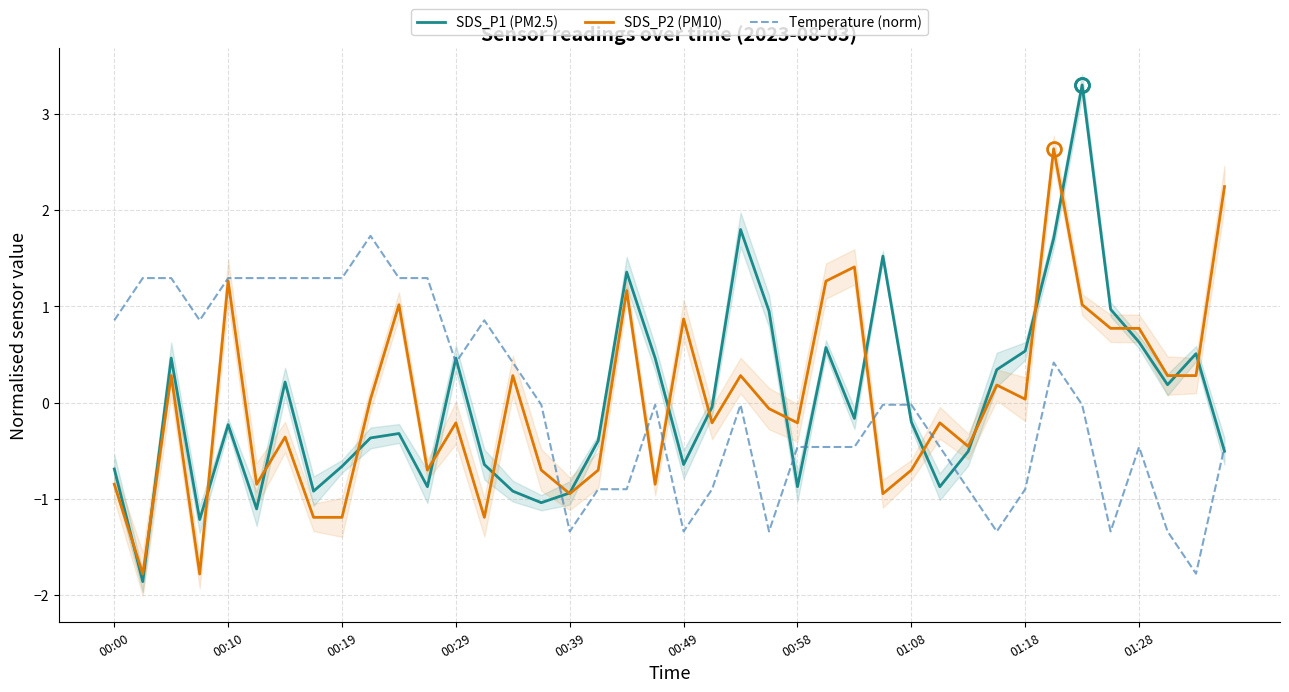

What is the minimum value shown in the chart?

-1.9